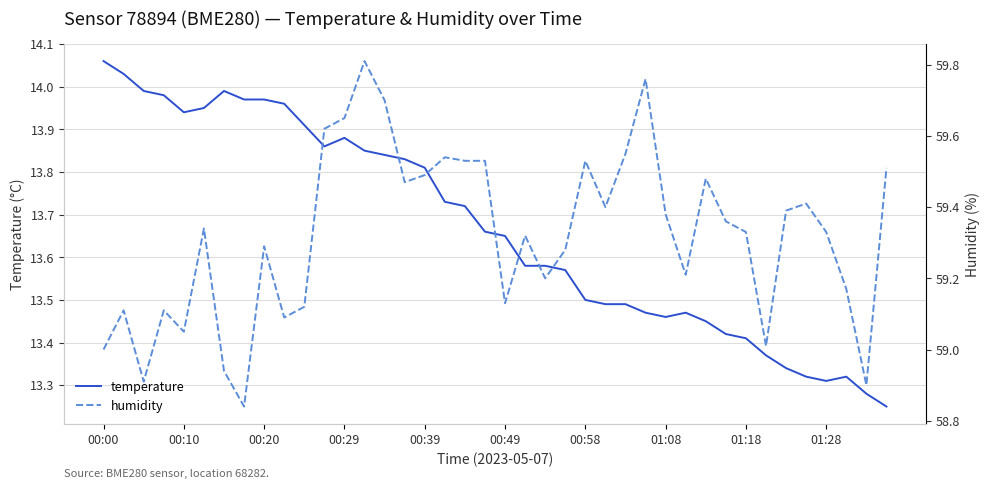

At which label does temperature reach its peak?

00:00